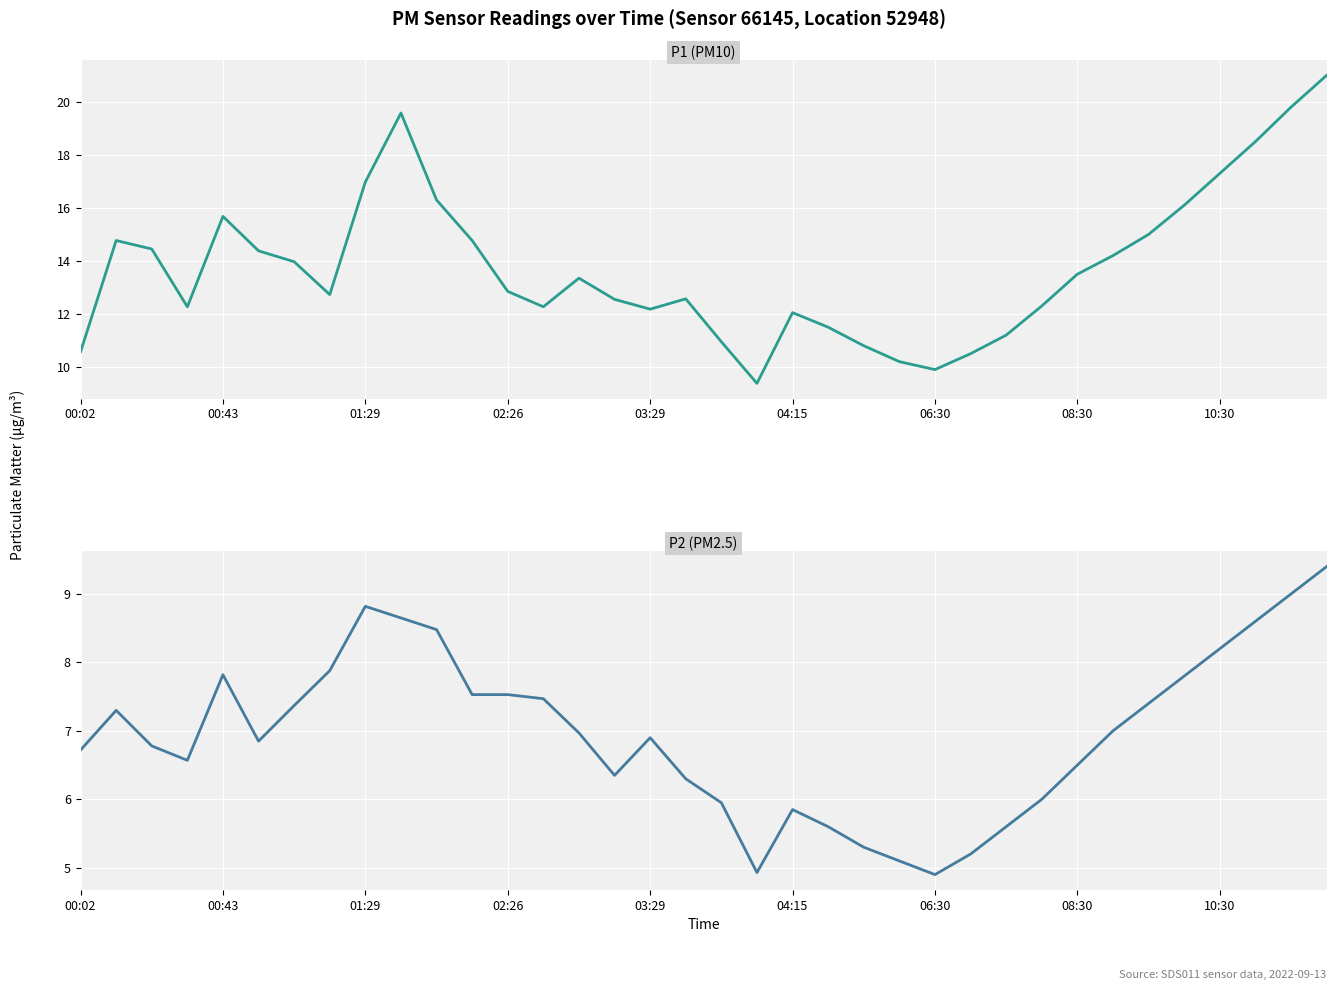

At 29, list the series in order from largest to smallest.

P1, P2